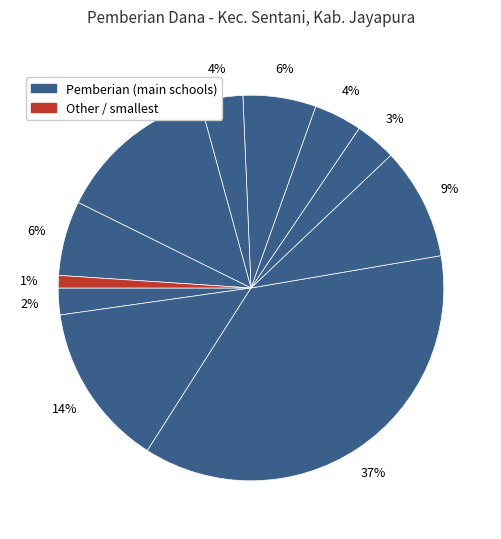

How many slices are in this pie chart?

11